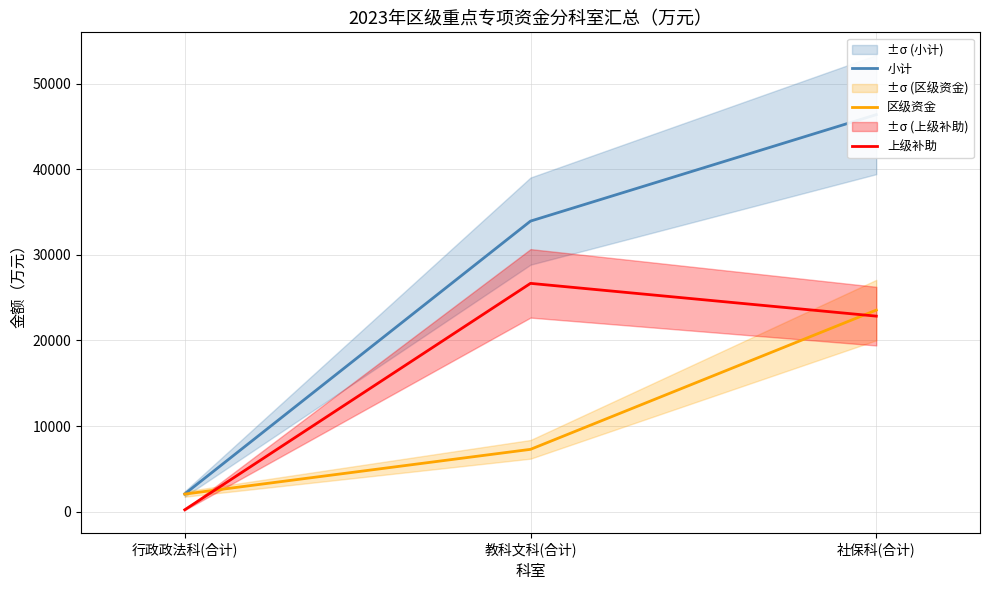

What is the average value of the 上级补助 series?

16576.0